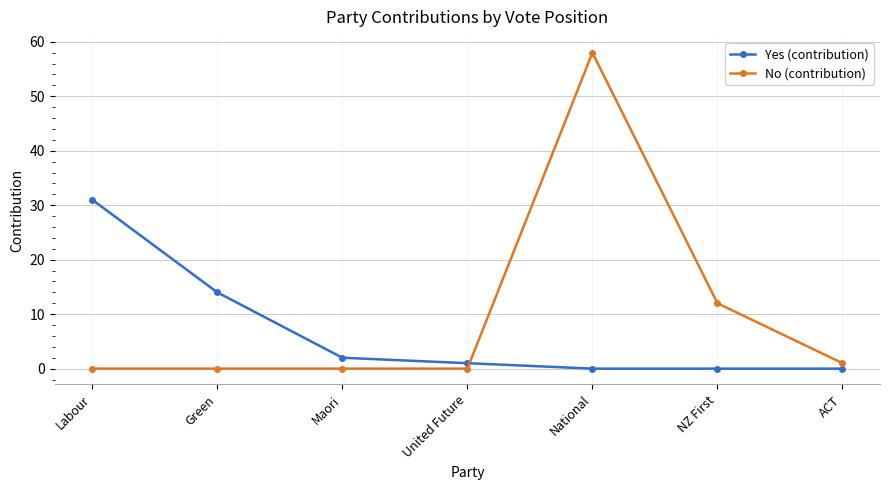

At which category does the chart reach its peak across all series?

National